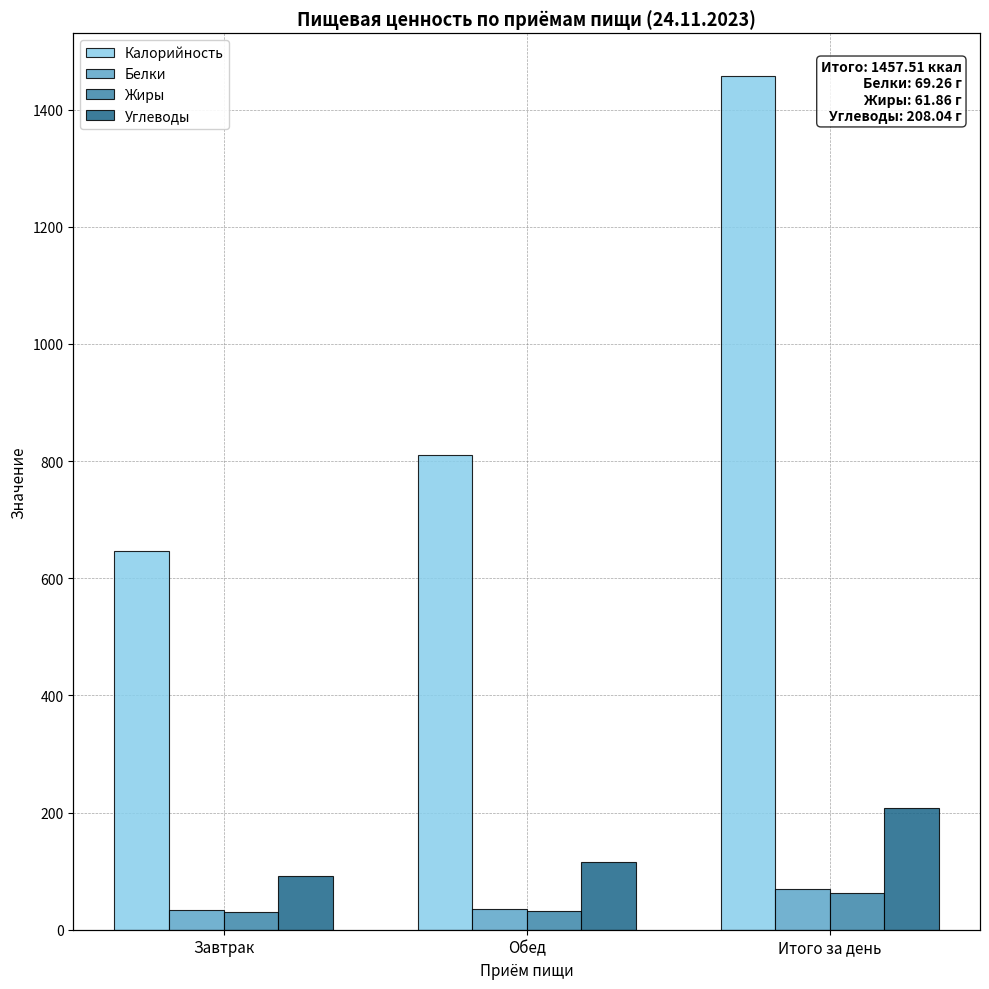

Which series has the widest spread of values?

Калорийность